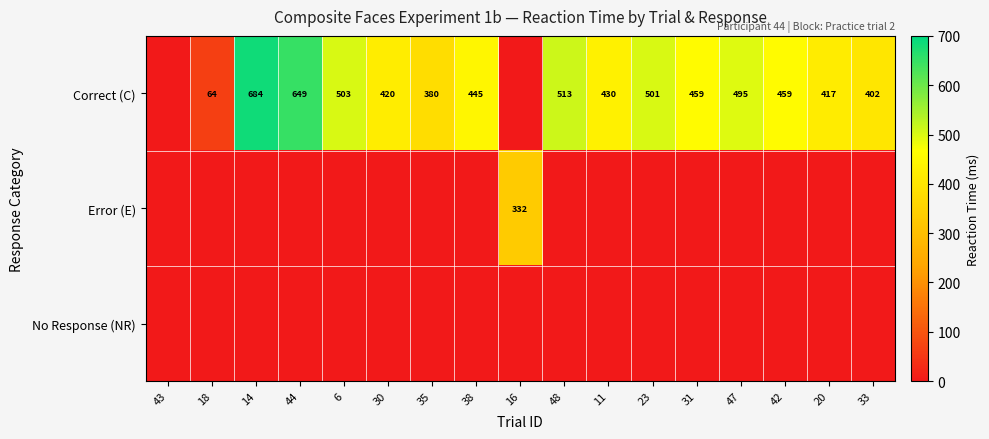

Is it true that Error (E) equals 332 at 16?

True